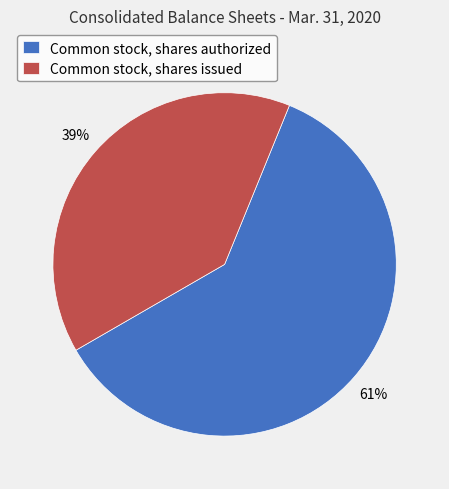

What percentage is the Common stock, shares authorized slice, to the nearest percent?

61%